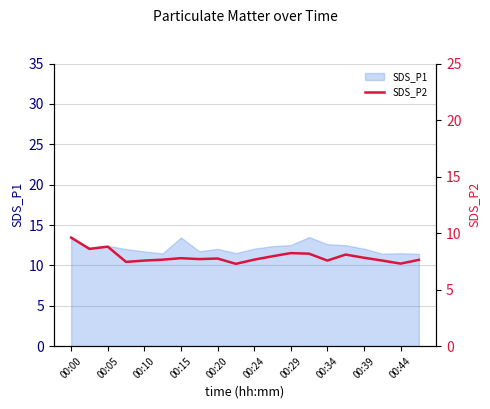

What is the average value?

7.9